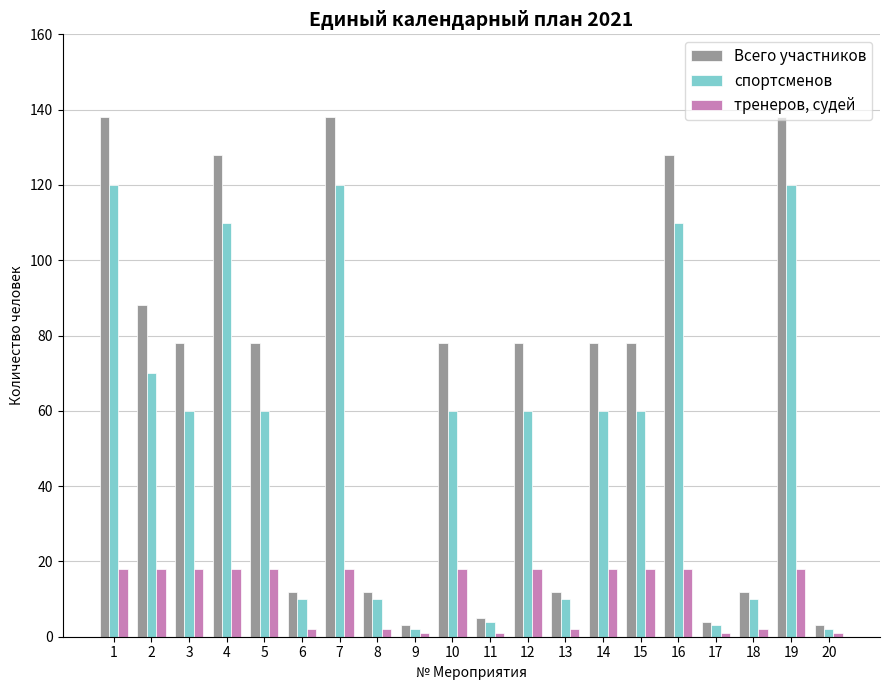

Is it true that спортсменов equals 120 at 7?

True